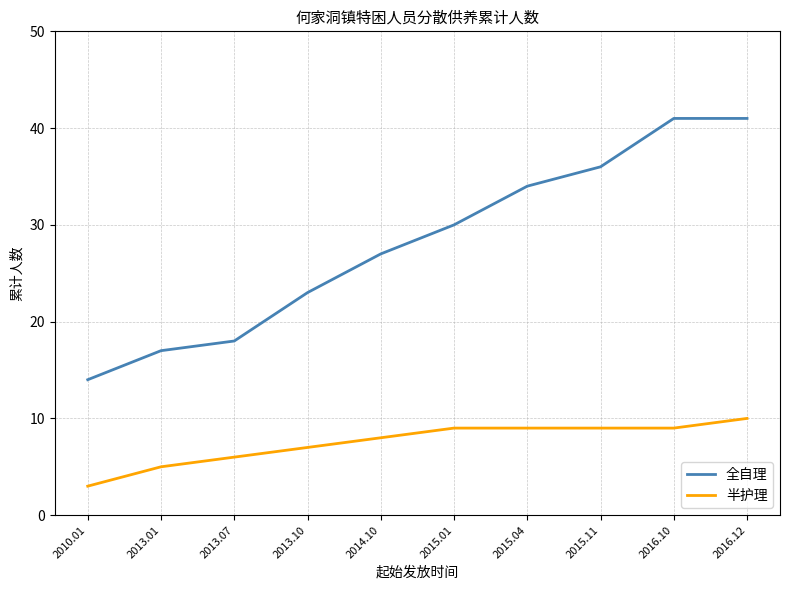

What is the difference between the 全自理 values at 2016.10 and 2015.11?

5